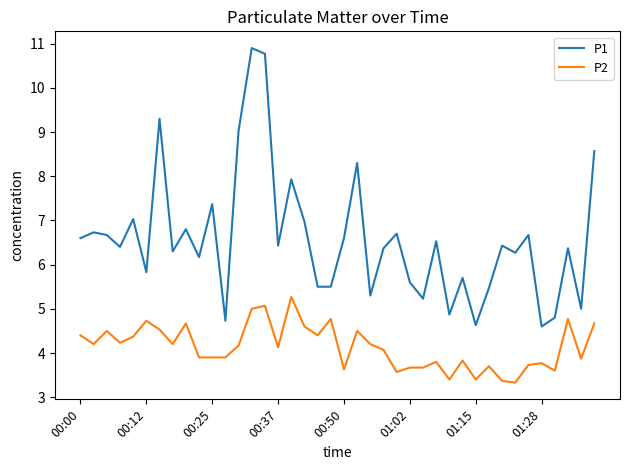

Which series has the largest total across all categories?

P1